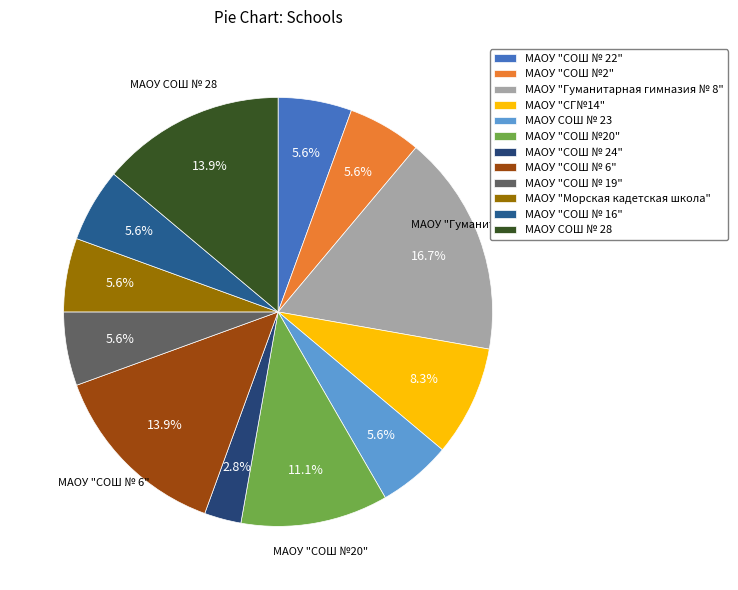

Count the number of slices in the pie.

12